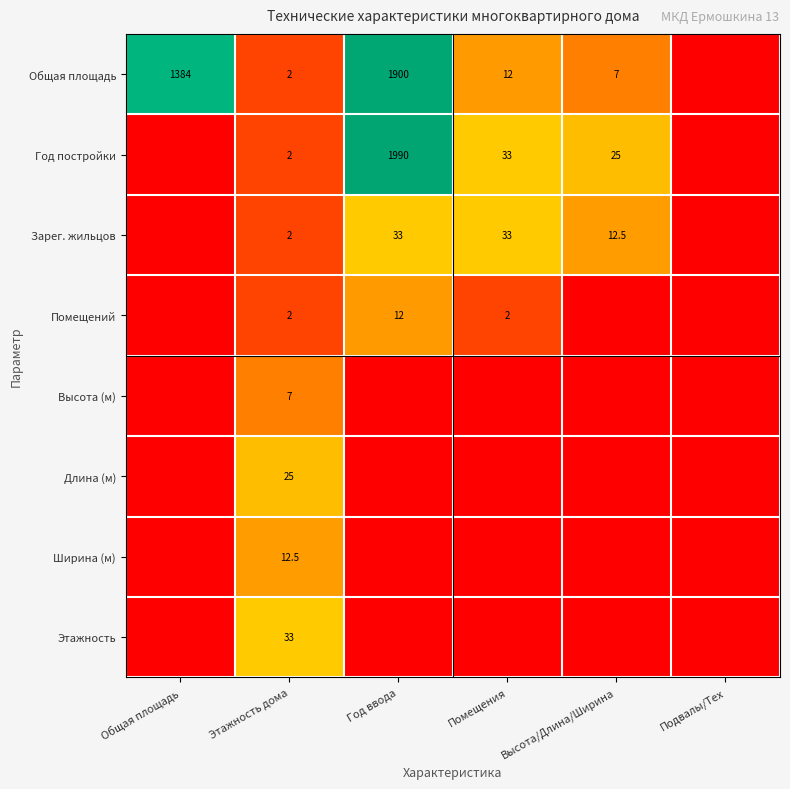

Which category has the highest value across all series?

Год ввода